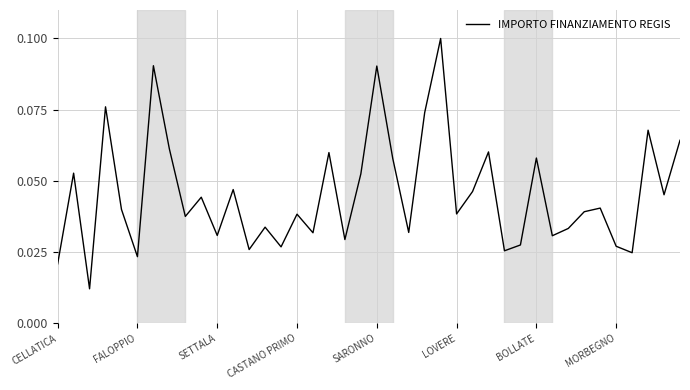

Reading left to right, extract all data points from this chart.

0.0	0.1	0.0	0.1	0.0	0.0	0.1	0.1	0.0	0.0	0.0	0.0	0.0	0.0	0.0	0.0	0.0	0.1	0.0	0.1	0.1	0.1	0.0	0.1	0.1	0.0	0.0	0.1	0.0	0.0	0.1	0.0	0.0	0.0	0.0	0.0	0.0	0.1	0.0	0.1